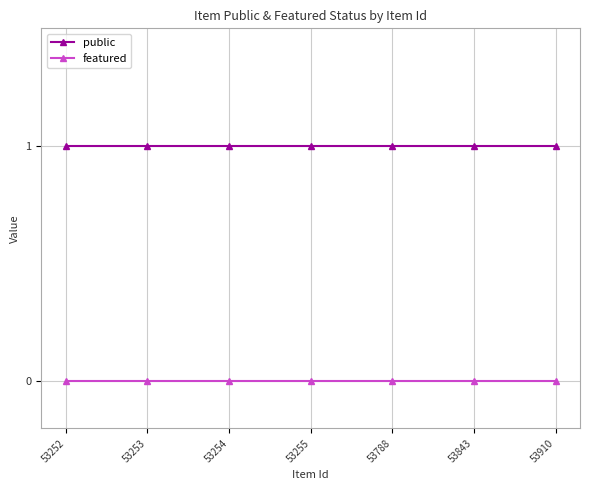

How many lines are shown in the chart?

2